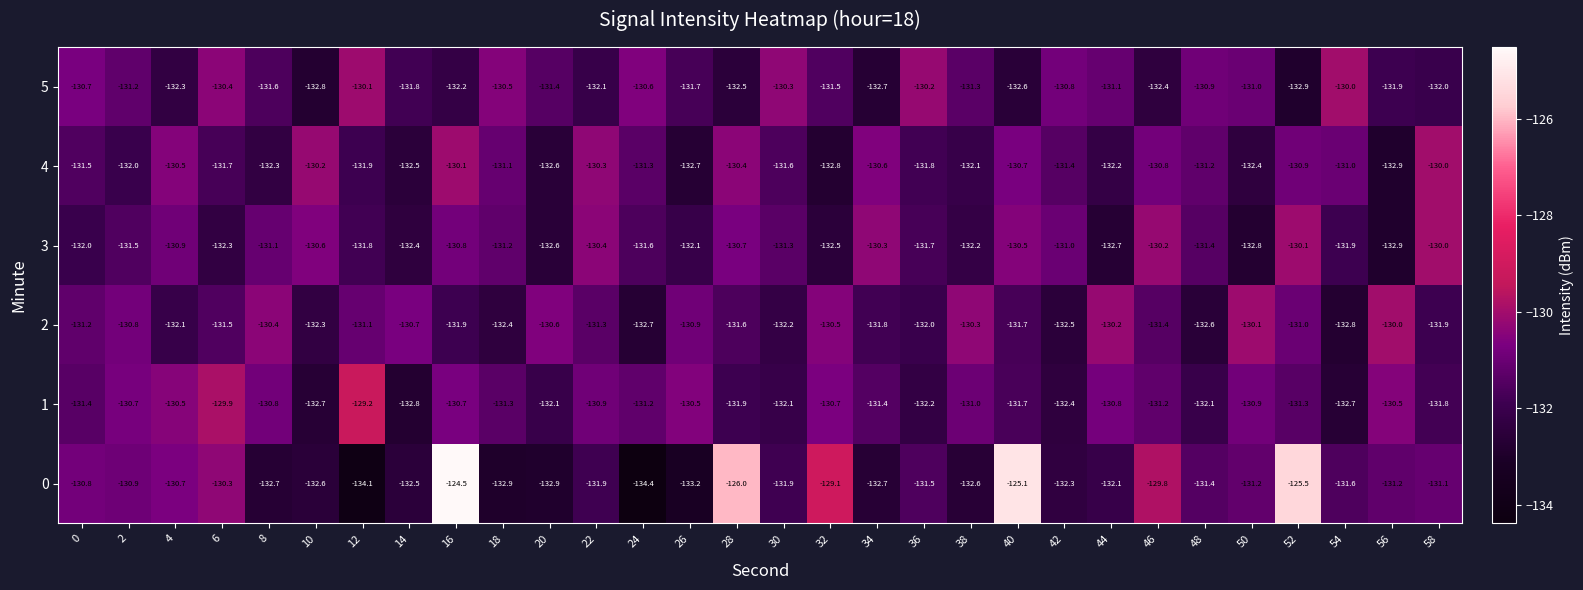

What is the difference between the highest and lowest values at 36?

2.0